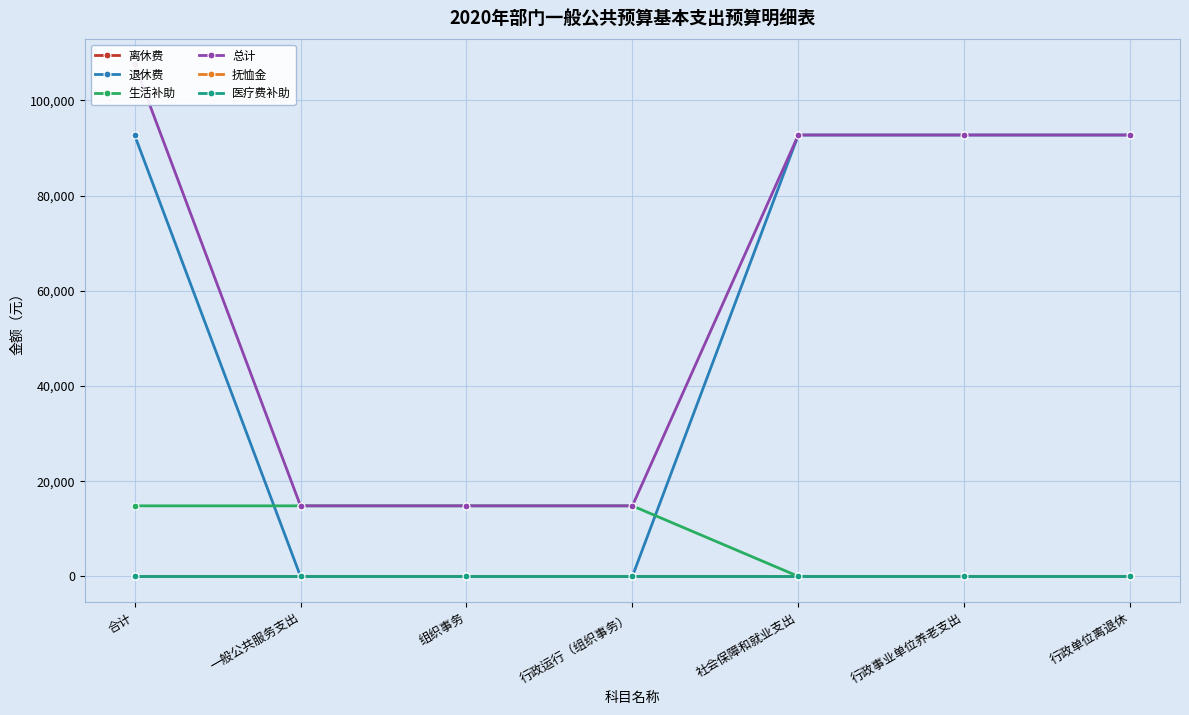

List the labels in order of 抚恤金 value, largest first.

合计, 一般公共服务支出, 组织事务, 行政运行（组织事务）, 社会保障和就业支出, 行政事业单位养老支出, 行政单位离退休